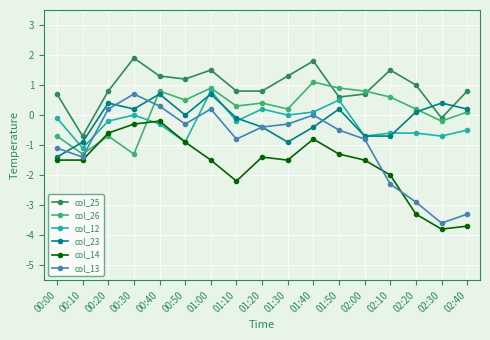

Which series changed the most between 01:20 and 02:10?

col_13